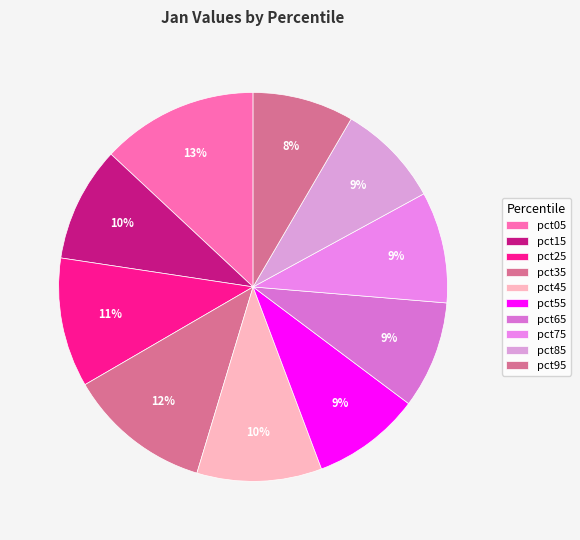

True or false: pct55 accounts for 22% of the total.

False